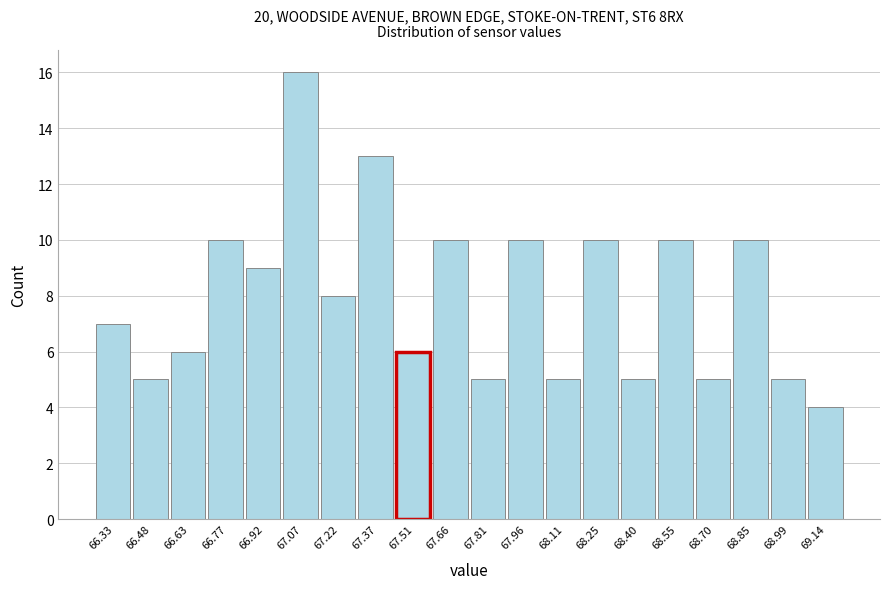

Reading left to right, what are all the values shown in this chart?

66.33=7	66.48=5	66.63=6	66.77=10	66.92=9	67.07=16	67.22=8	67.37=13	67.51=6	67.66=10	67.81=5	67.96=10	68.11=5	68.25=10	68.40=5	68.55=10	68.70=5	68.85=10	68.99=5	69.14=4